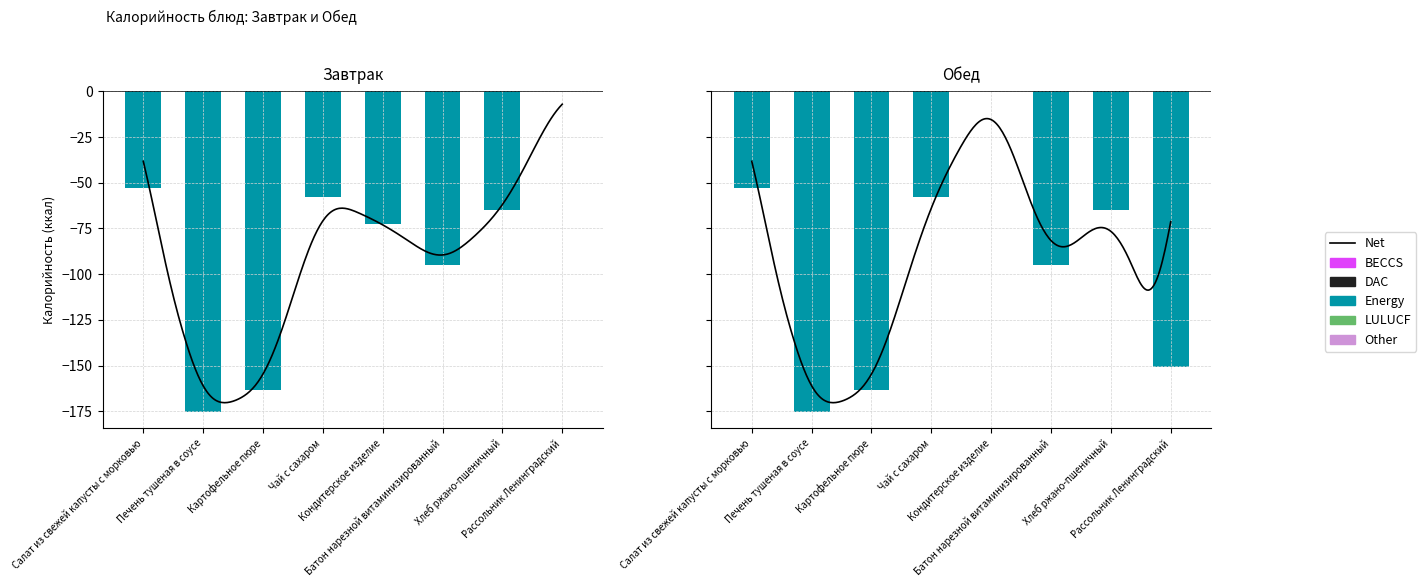

Rank the series by their maximum value, from highest to lowest.

Завтрак, Обед